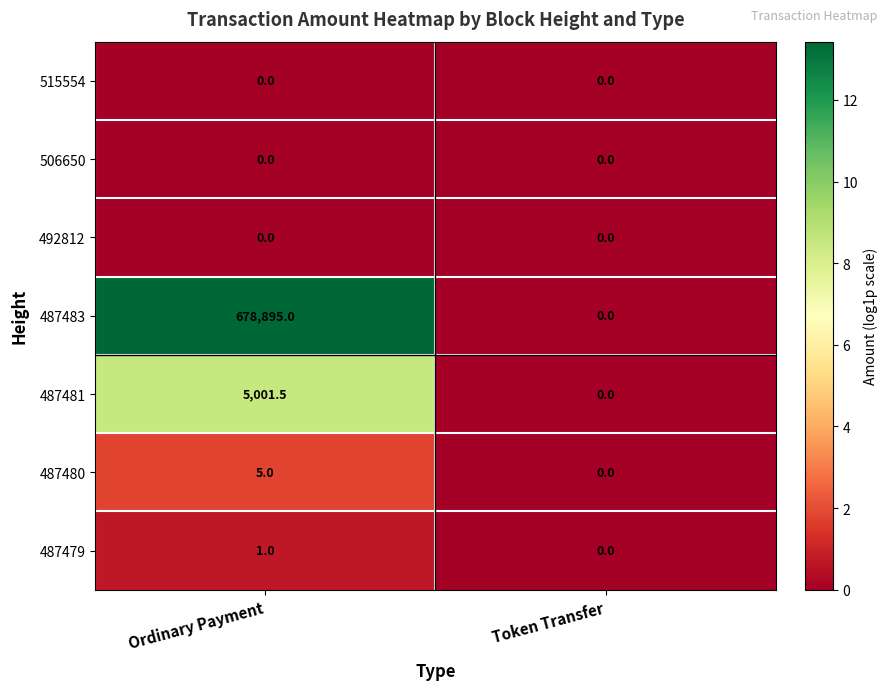

Reading right to left, transcribe all the data shown in this chart.

515554: 0.0	0.0
506650: 0.0	0.0
492812: 0.0	0.0
487483: 0.0	678895.0
487481: 0.0	5001.5
487480: 0.0	5.0
487479: 0.0	1.0